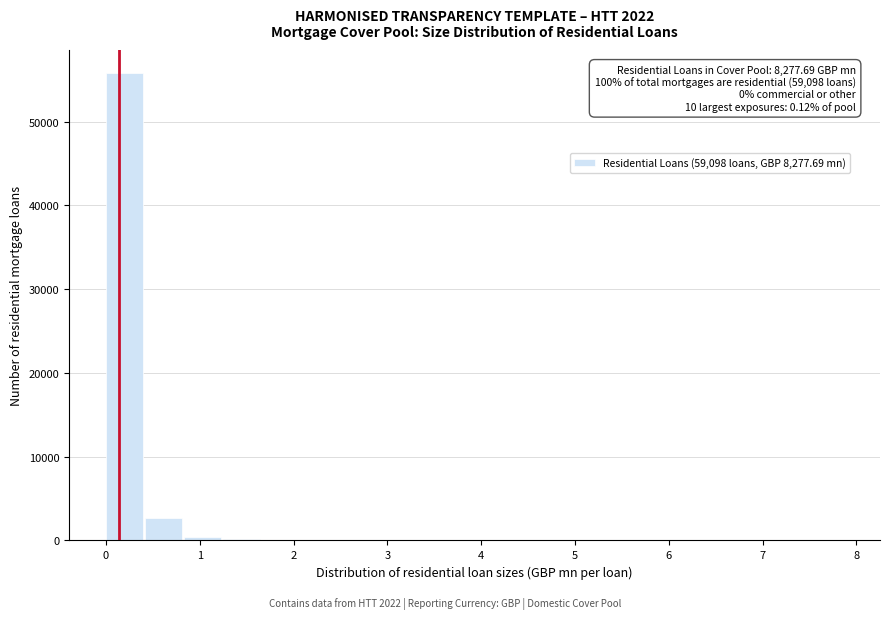

Which range on the x-axis has the tallest bar?

0.0 to 0.4